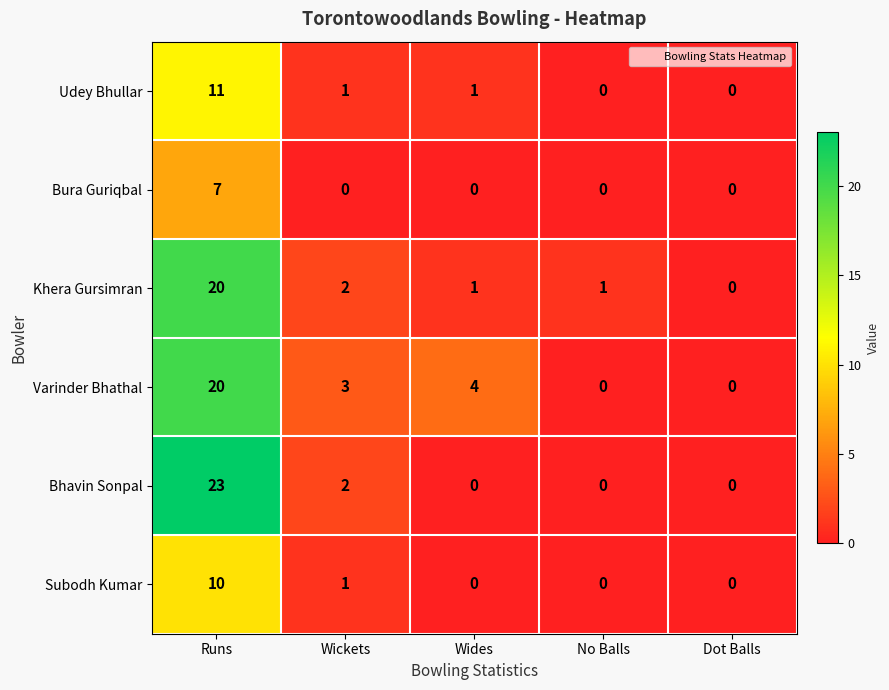

Which series has the largest total across all categories?

Varinder Bhathal